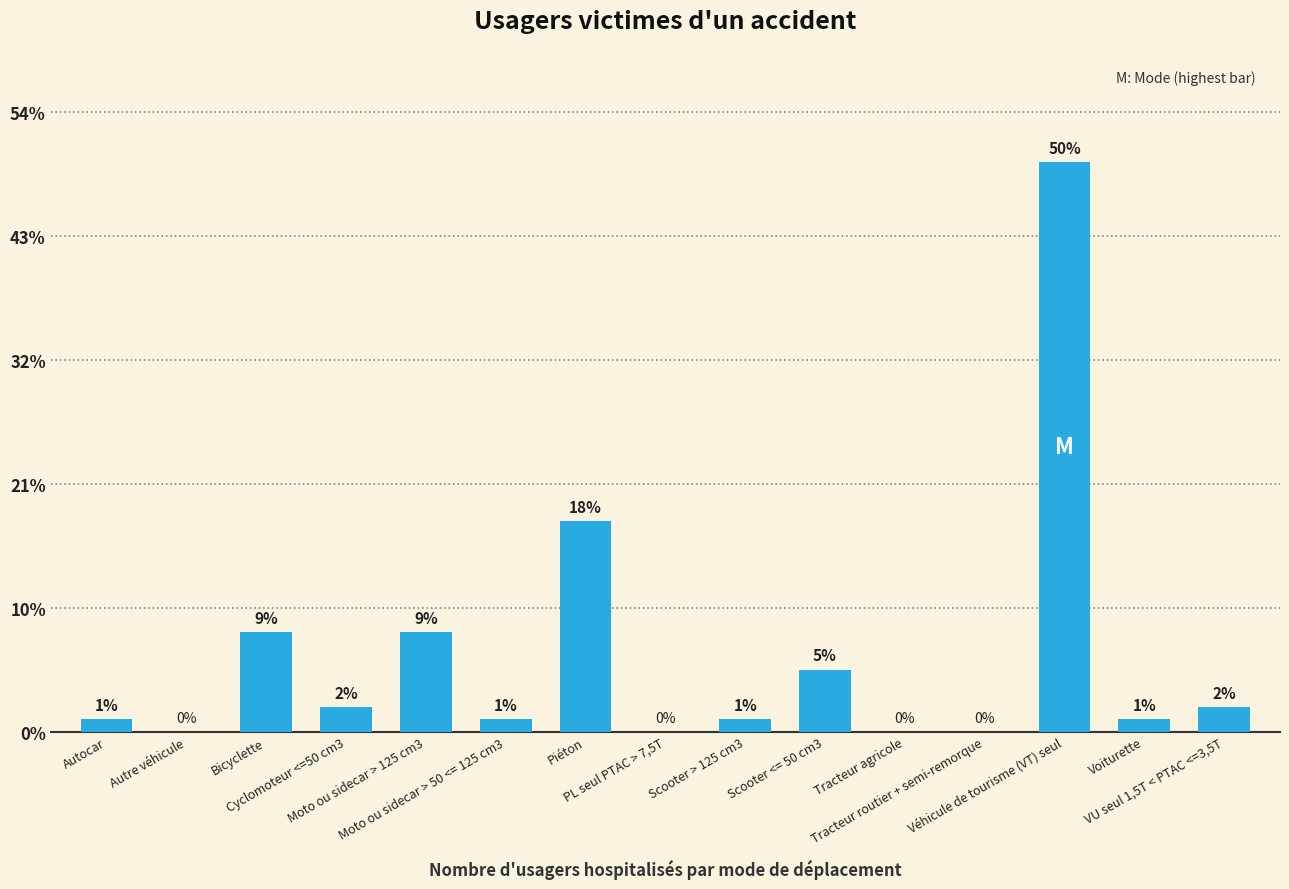

What is the change in value from Bicyclette to Cyclomoteur <=50 cm3?

-6